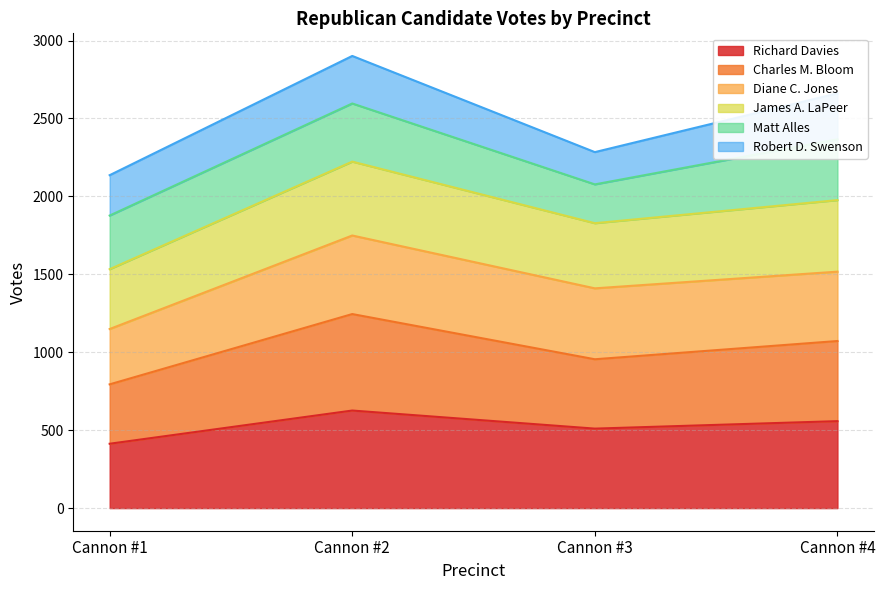

At which label does Richard Davies reach its peak?

Cannon #2